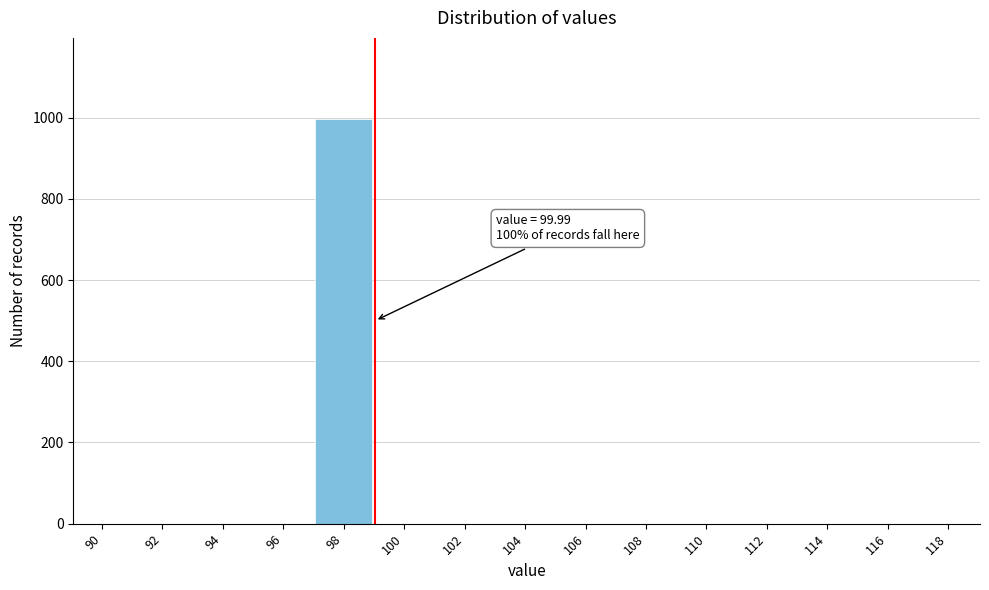

Reading right to left, transcribe all the data shown in this chart.

118=0	116=0	114=0	112=0	110=0	108=0	106=0	104=0	102=0	100=0	98=997	96=0	94=0	92=0	90=0